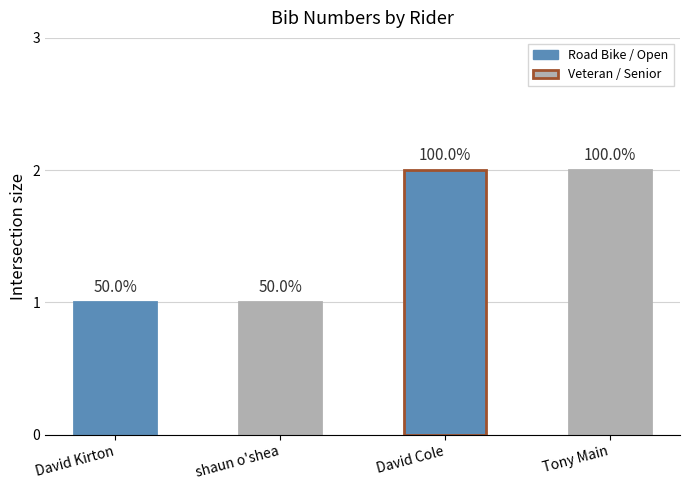

What is the sum of all values?

6